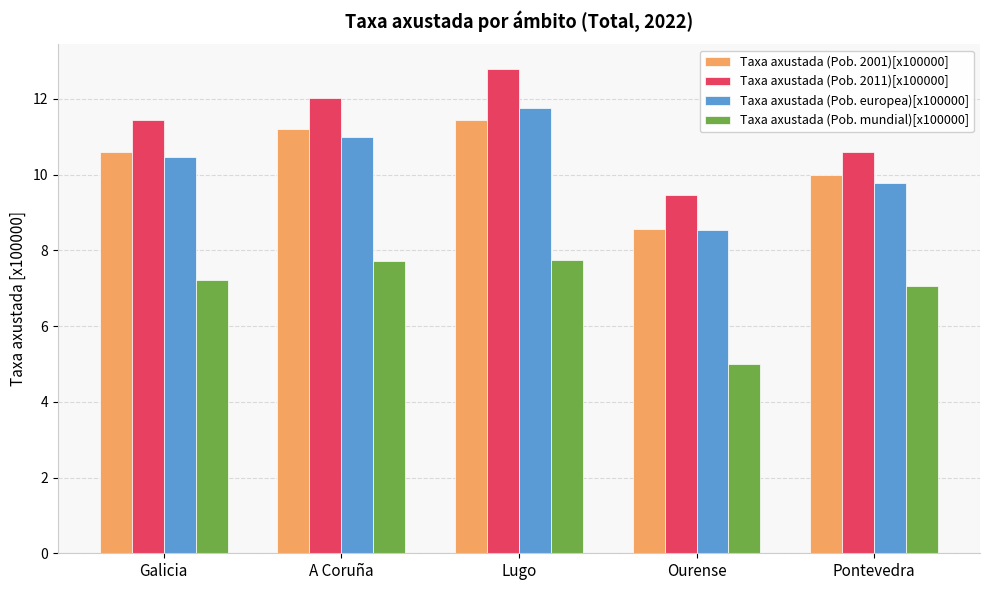

Is the value of Taxa axustada (Pob. 2011)[x100000] at Lugo greater than the value of Taxa axustada (Pob. 2001)[x100000] at Ourense?

Yes